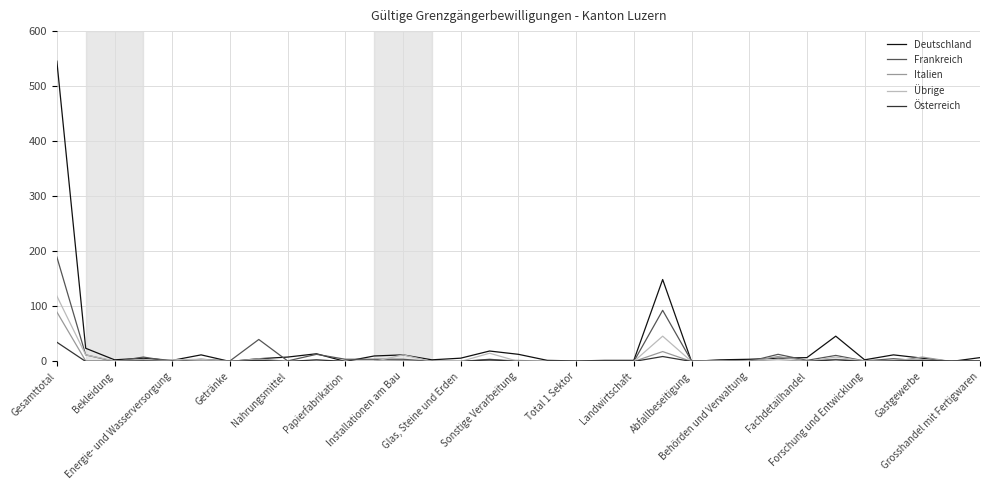

How many values in the Österreich series exceed 0?

11